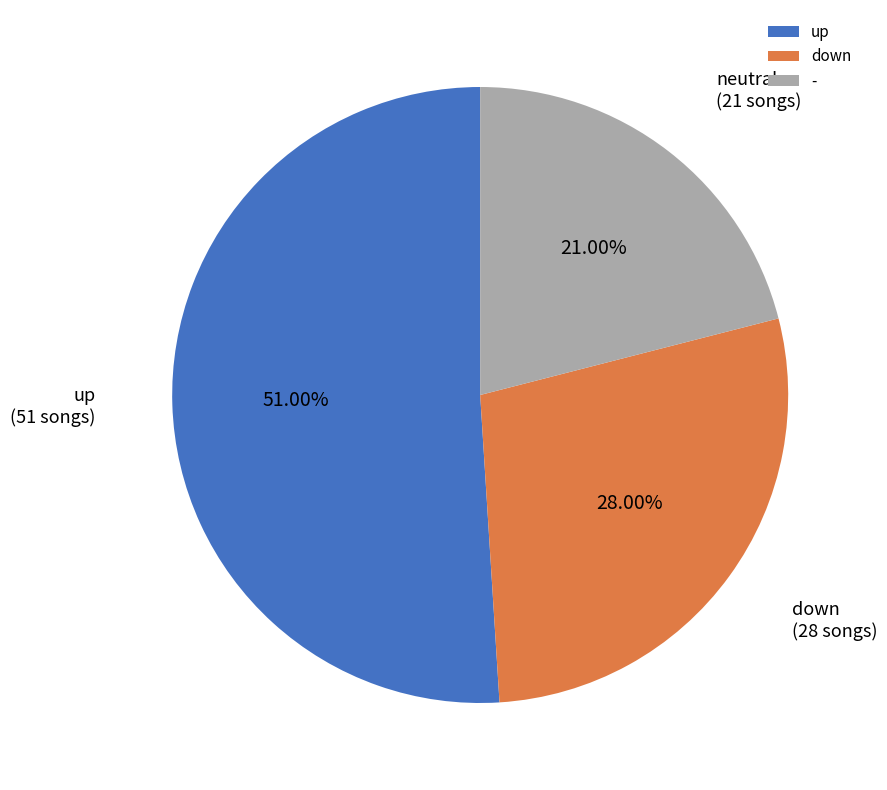

Combined, what portion of the pie is down and up?

79.0%